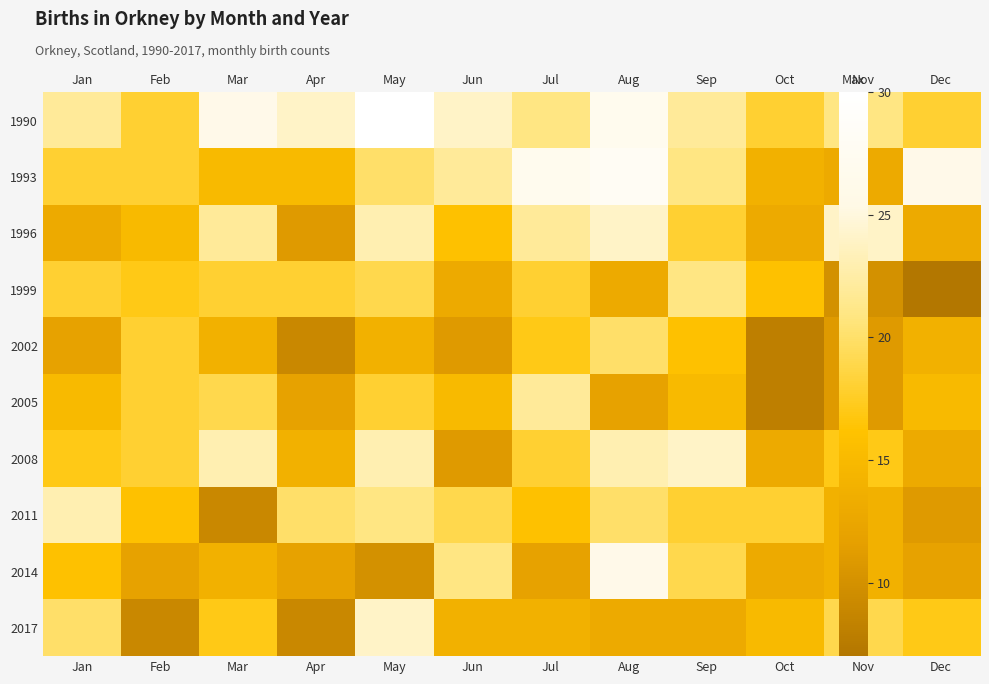

At how many categories does at least one series exceed 28?

1